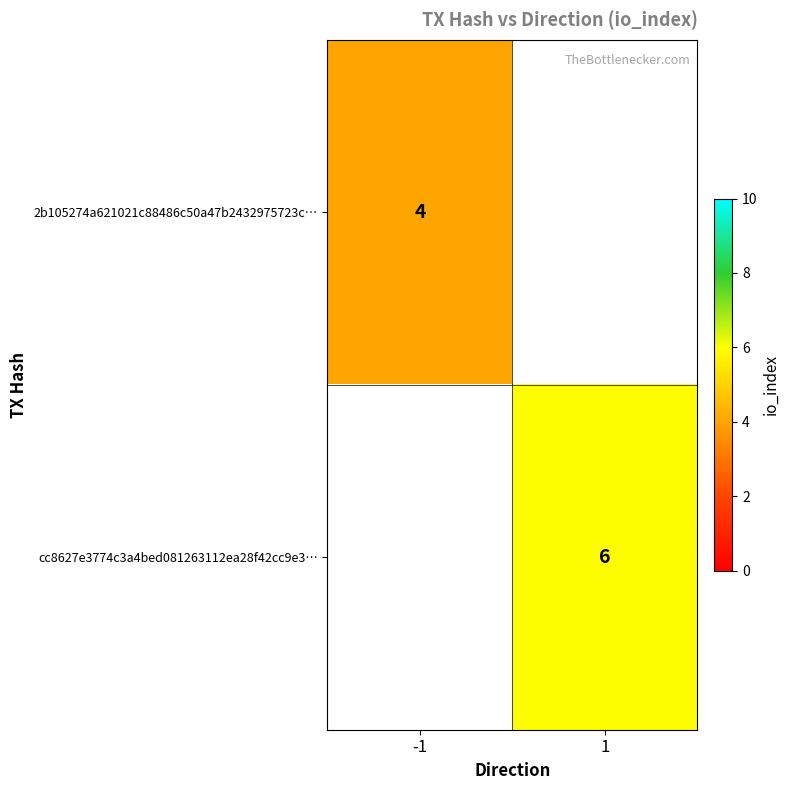

The value of 2b105274a621021c88486c50a47b2432975723c… at -1 is 4. True or false?

True